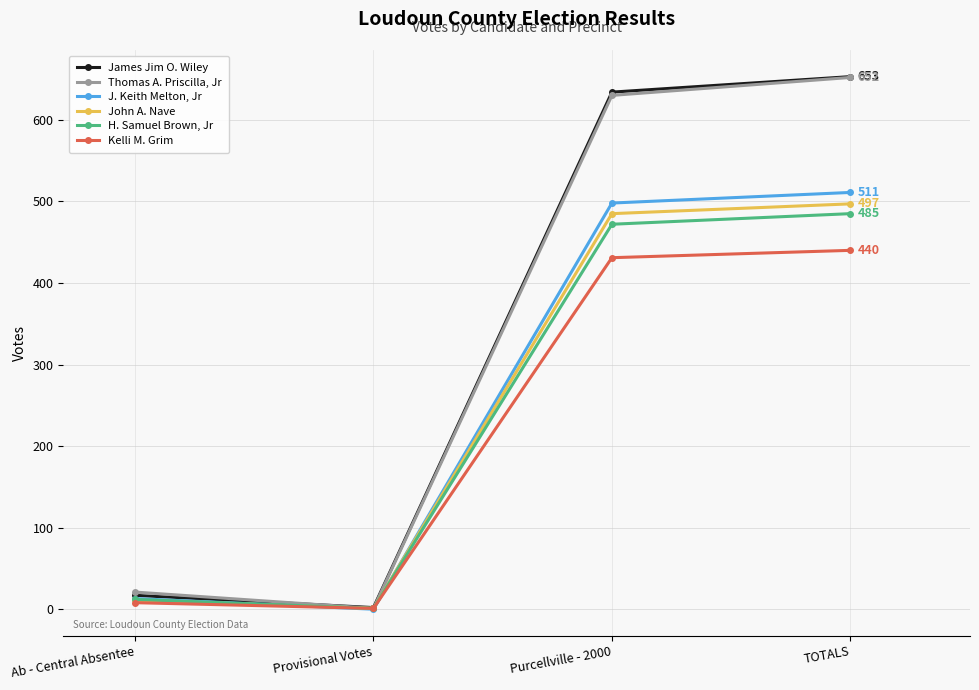

Between Ab - Central Absentee and Purcellville - 2000, which series saw the biggest shift?

James Jim O. Wiley